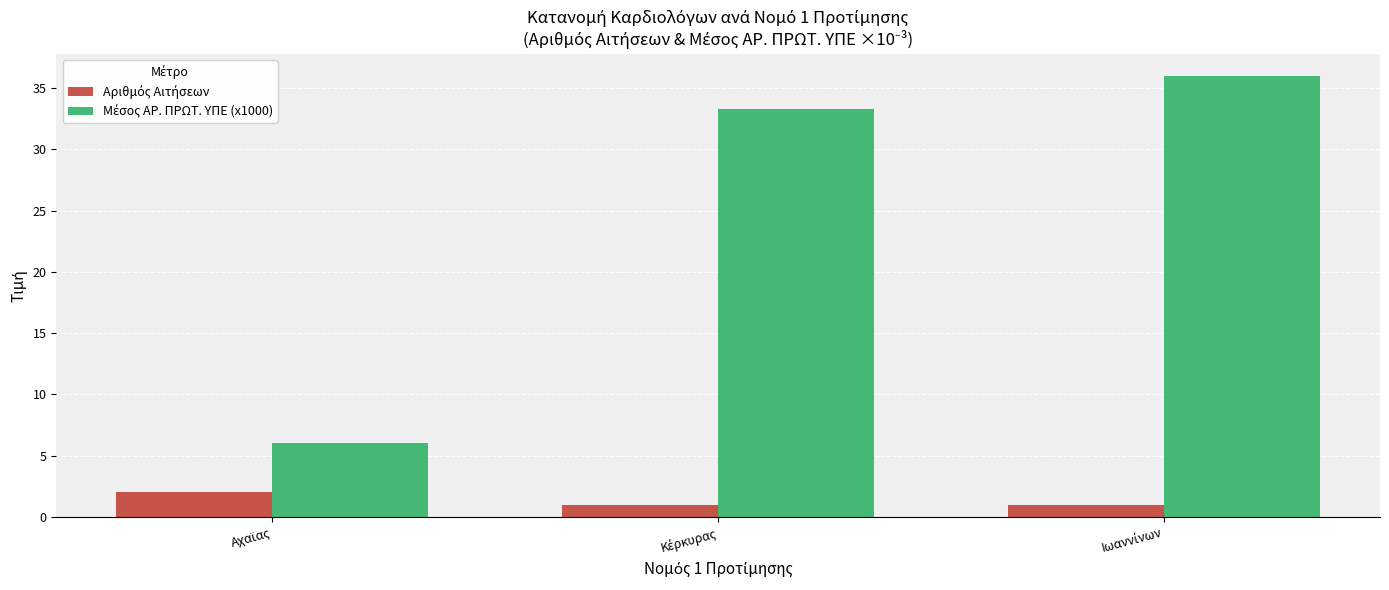

How many groups of bars are there?

3